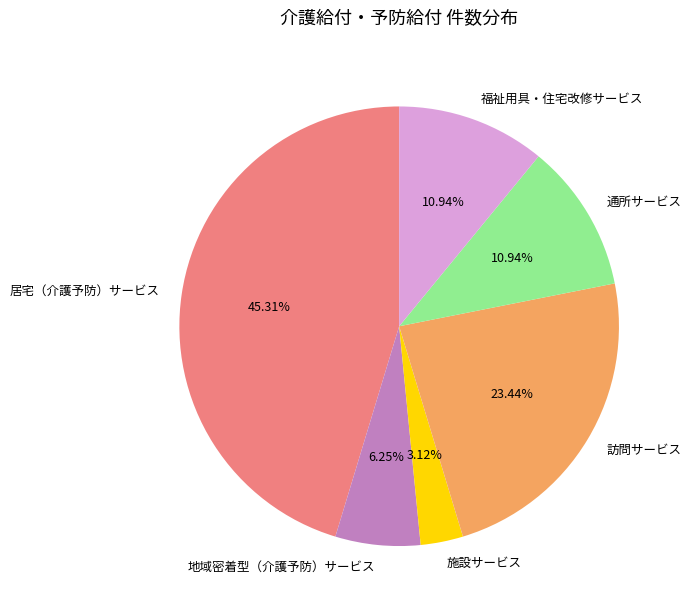

How many slices are in this pie chart?

6